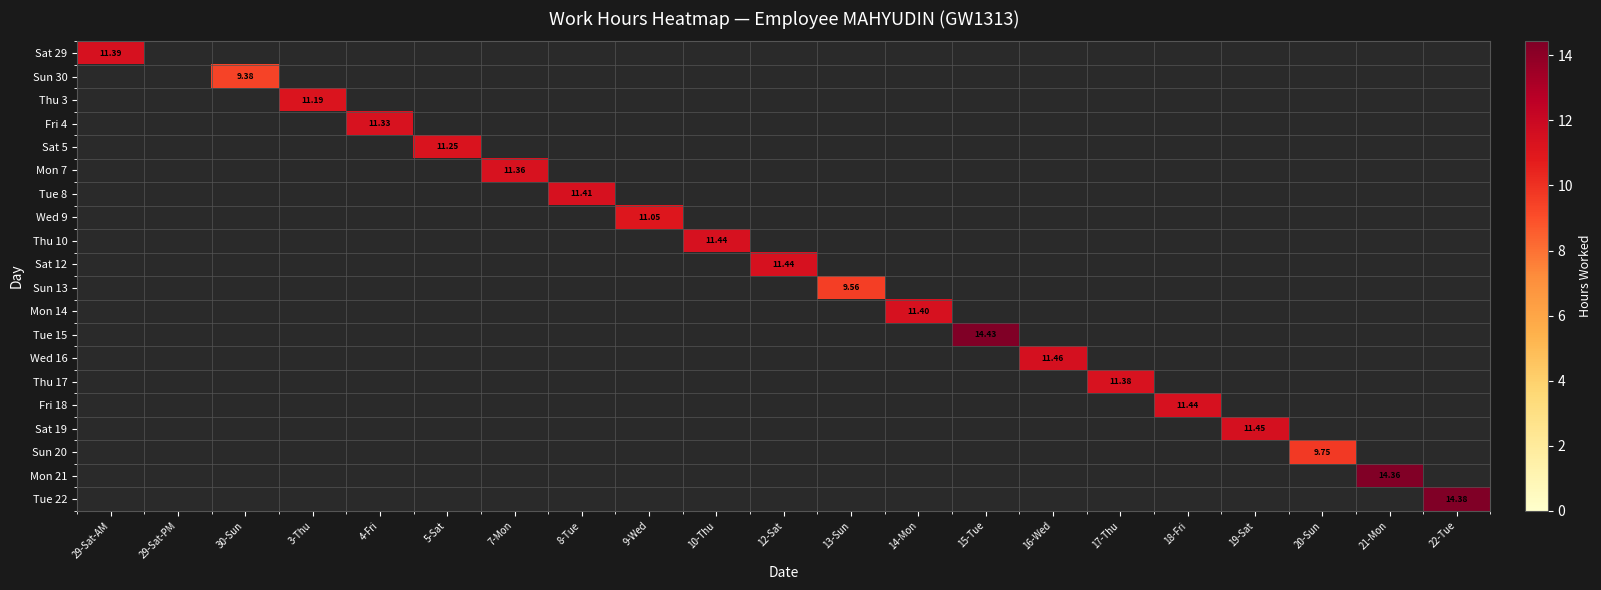

Which has a higher value, 8-Tue or 16-Wed?

16-Wed